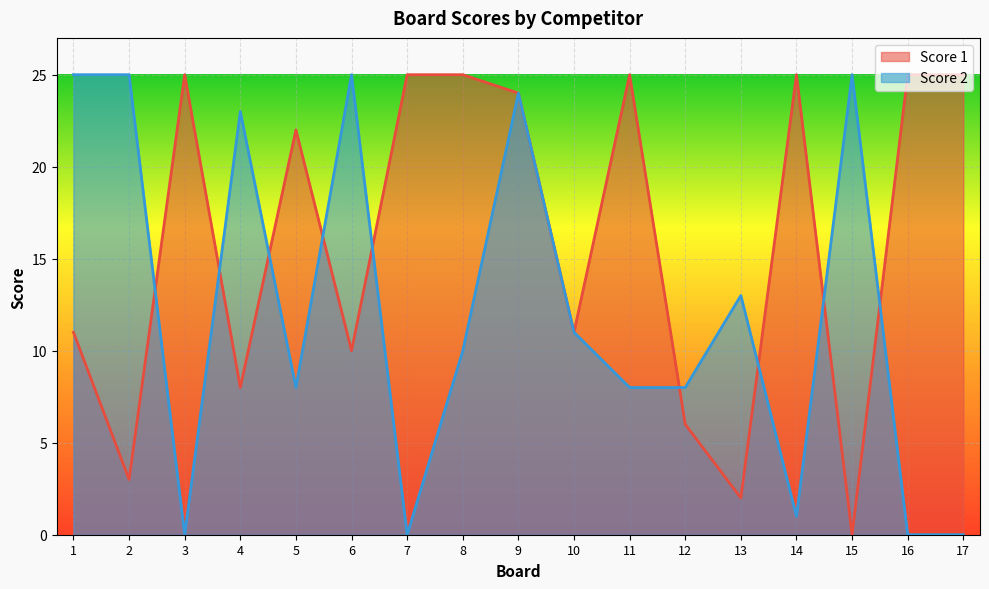

True or false: Score 1 has more than 2 interior local peaks.

True